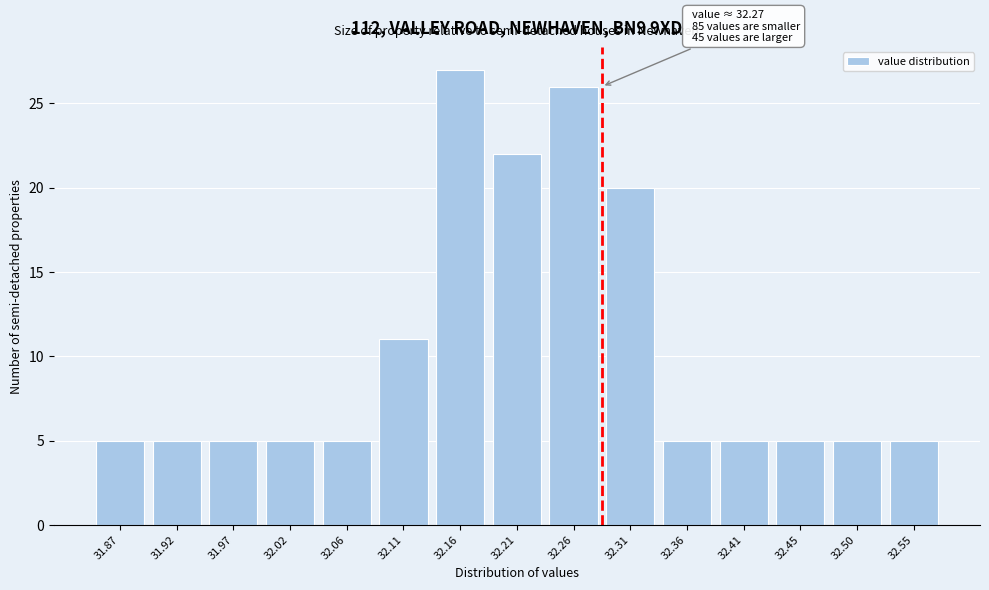

Reading right to left, transcribe all the data shown in this chart.

5	5	5	5	5	20	26	22	27	11	5	5	5	5	5